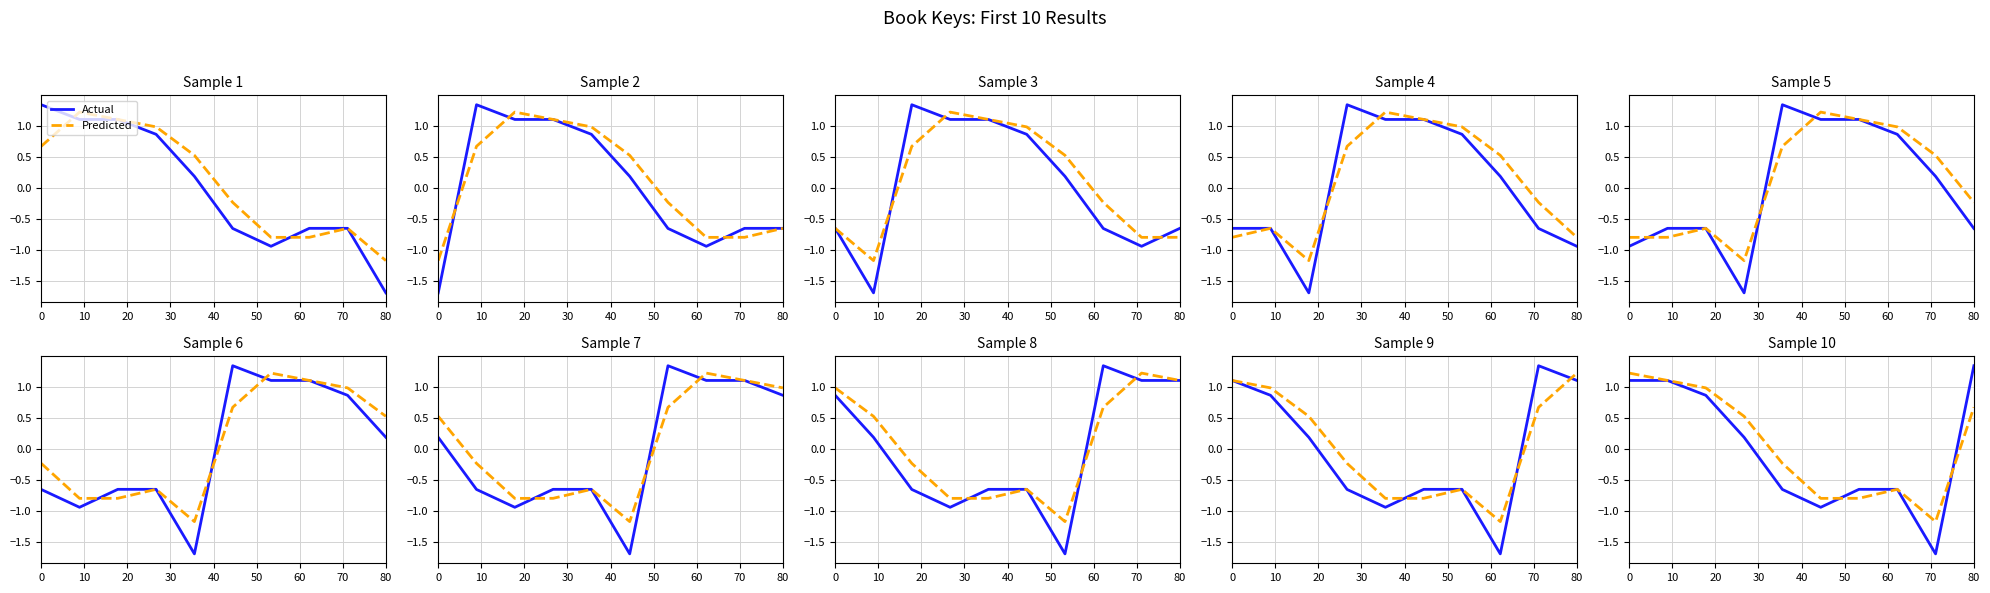

What is the sum of all Predicted values?

0.8